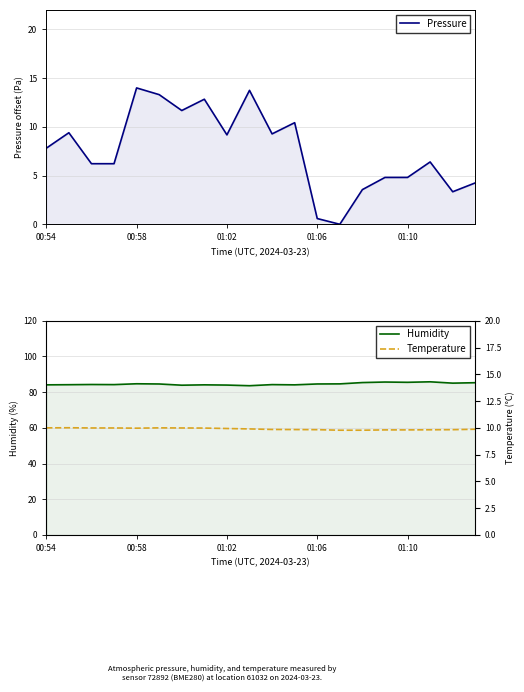

What is the difference between the Humidity values at 13 and 11?

0.5